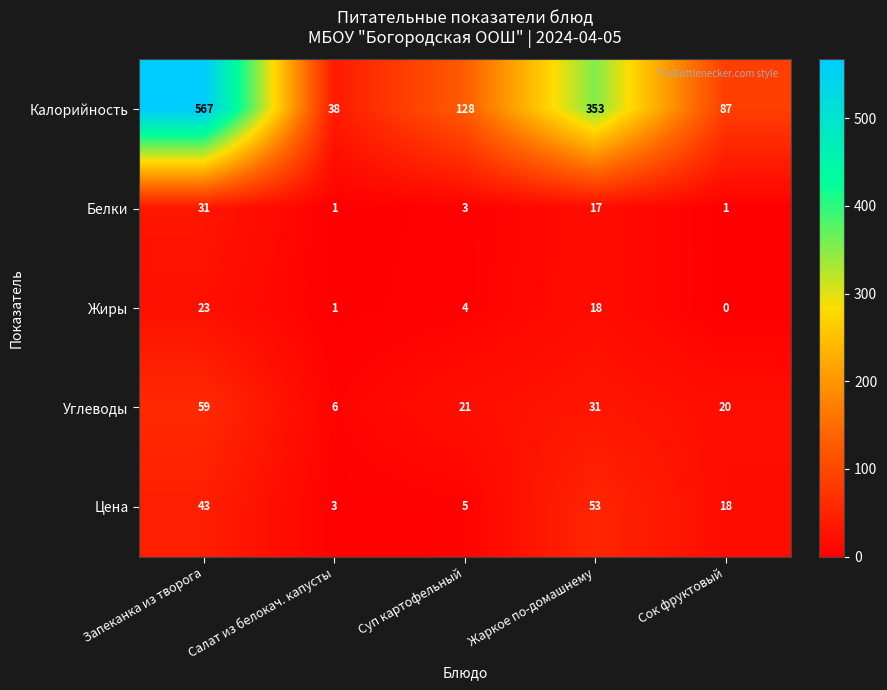

What is the spread (max minus min) of values at Салат из белокач. капусты?

37